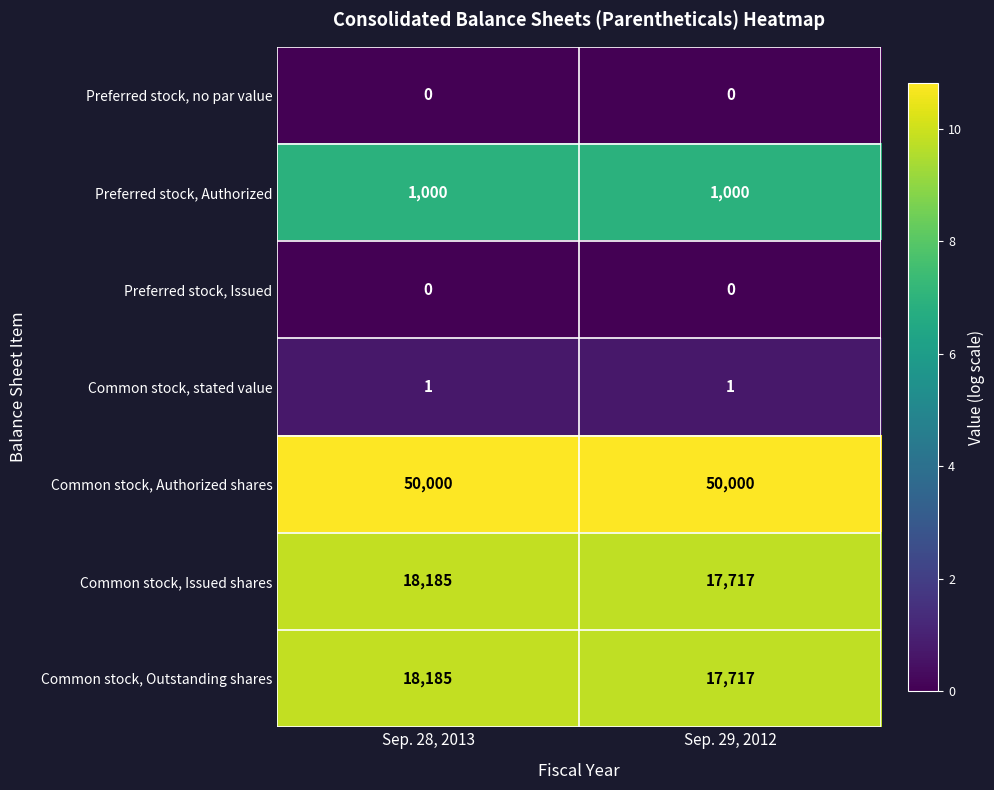

At which label does Common stock, Outstanding shares reach its peak?

Sep. 28, 2013